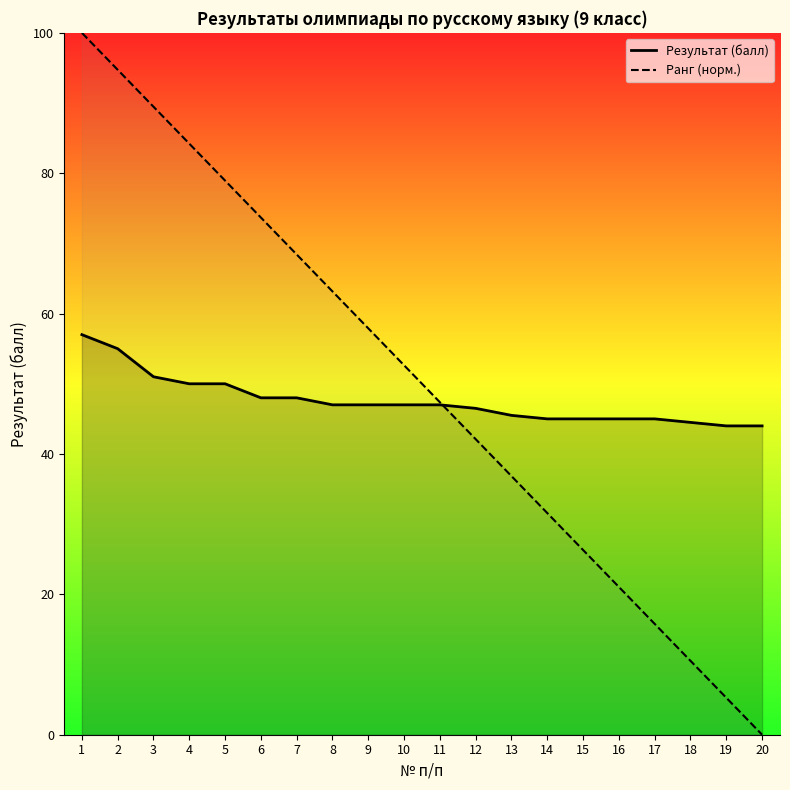

Which series changed the most between 3 and 10?

Ранг (норм.)